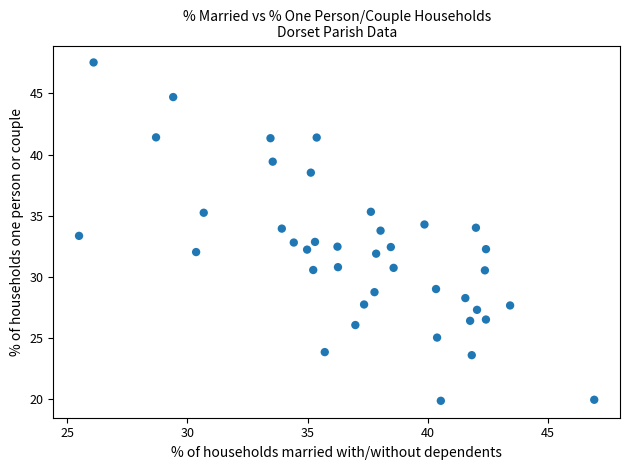

What is the range of Y values (max minus min)?

27.7